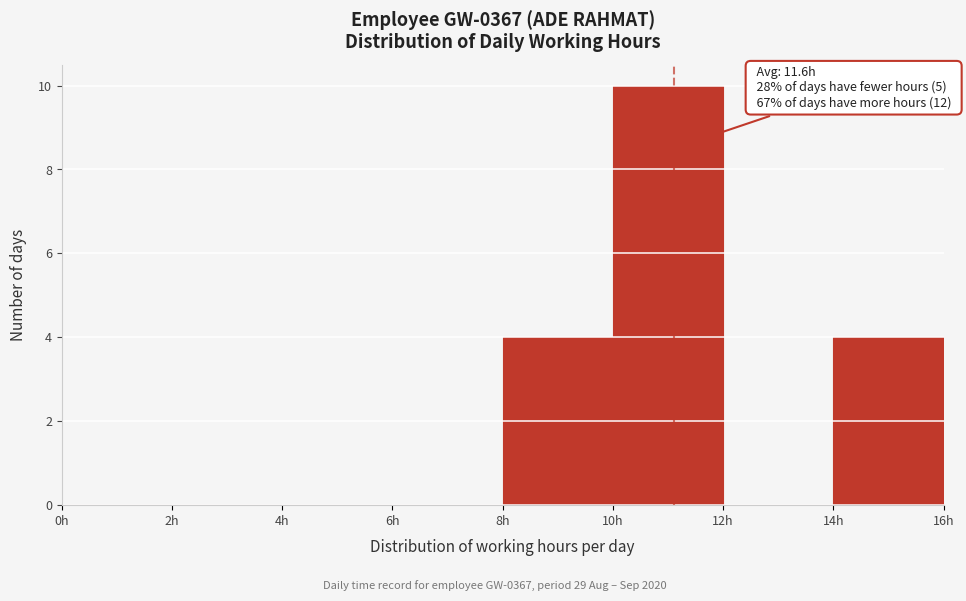

Which range on the x-axis has the tallest bar?

10 to 12